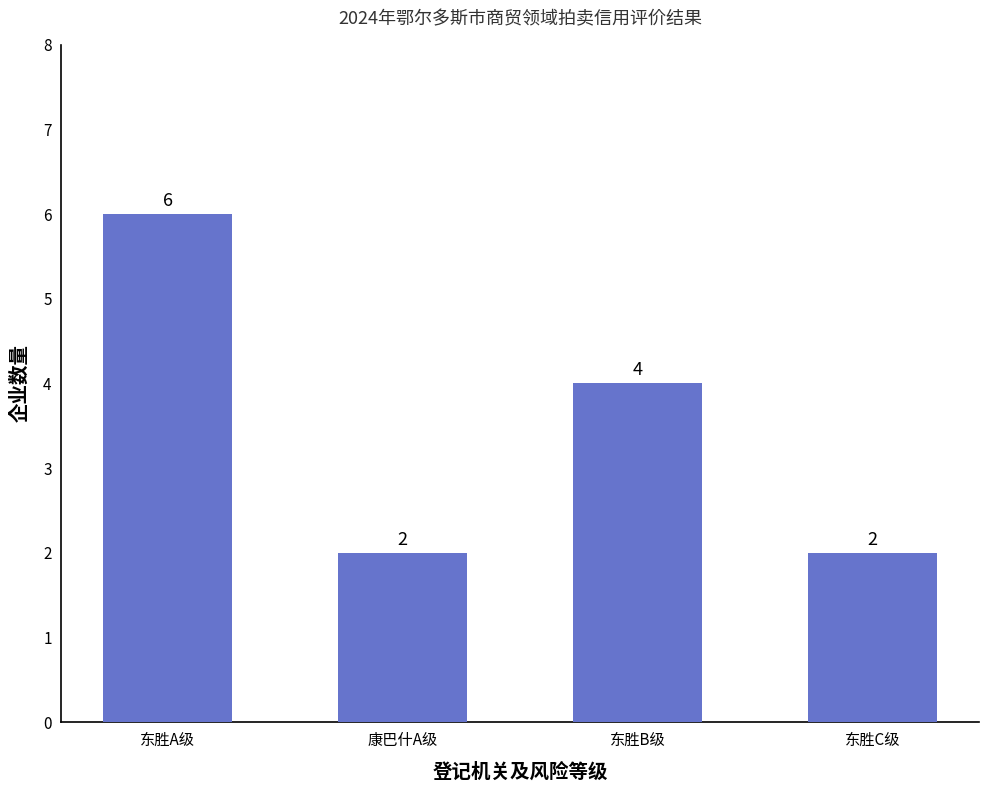

Which category has the highest value across all series?

东胜A级